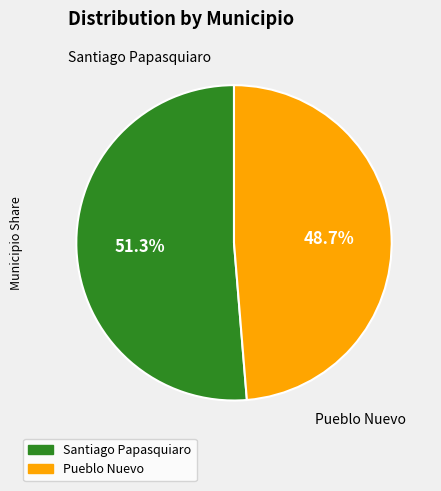

Is it true that Pueblo Nuevo is 49% of the pie?

True